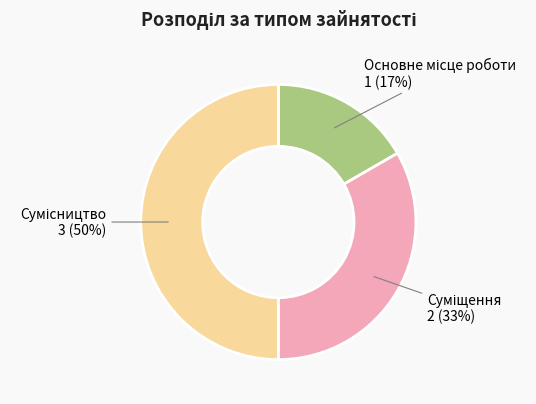

To the nearest percent, what is the difference between the largest and smallest slice percentages?

33%